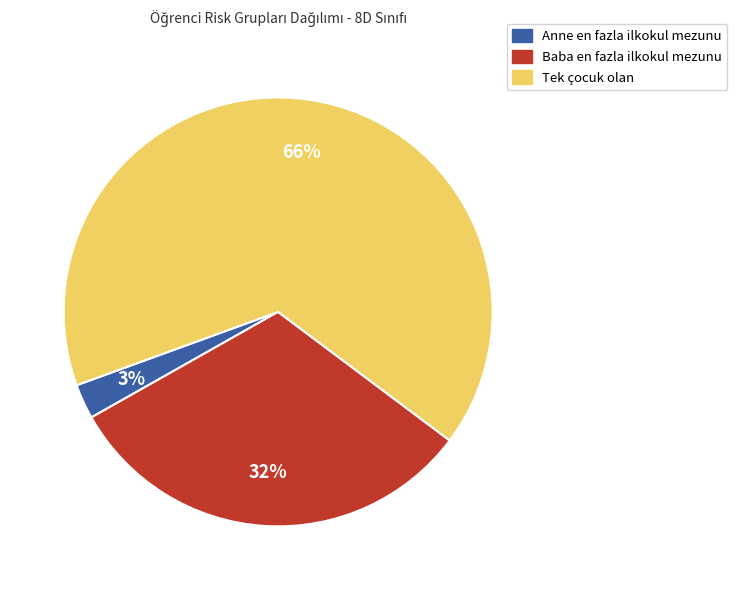

Between Baba en fazla ilkokul mezunu and Tek çocuk olan, which is larger?

Tek çocuk olan